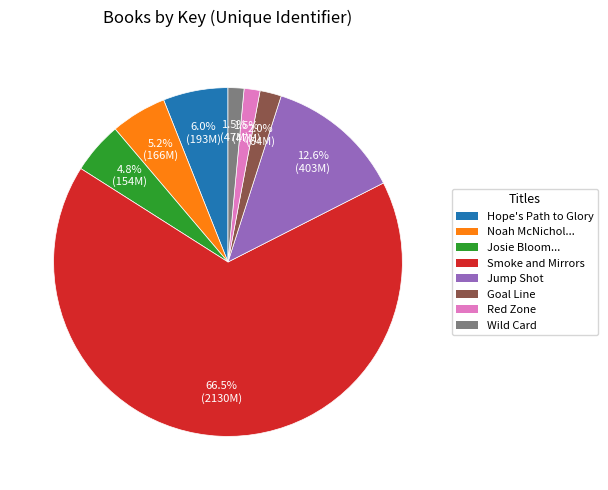

What portion of the pie excludes Noah McNichol...?

94.8%